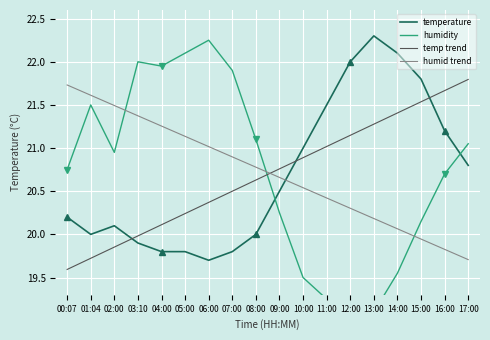

What are all the series names shown in the legend?

temperature, humidity, temp trend, humid trend